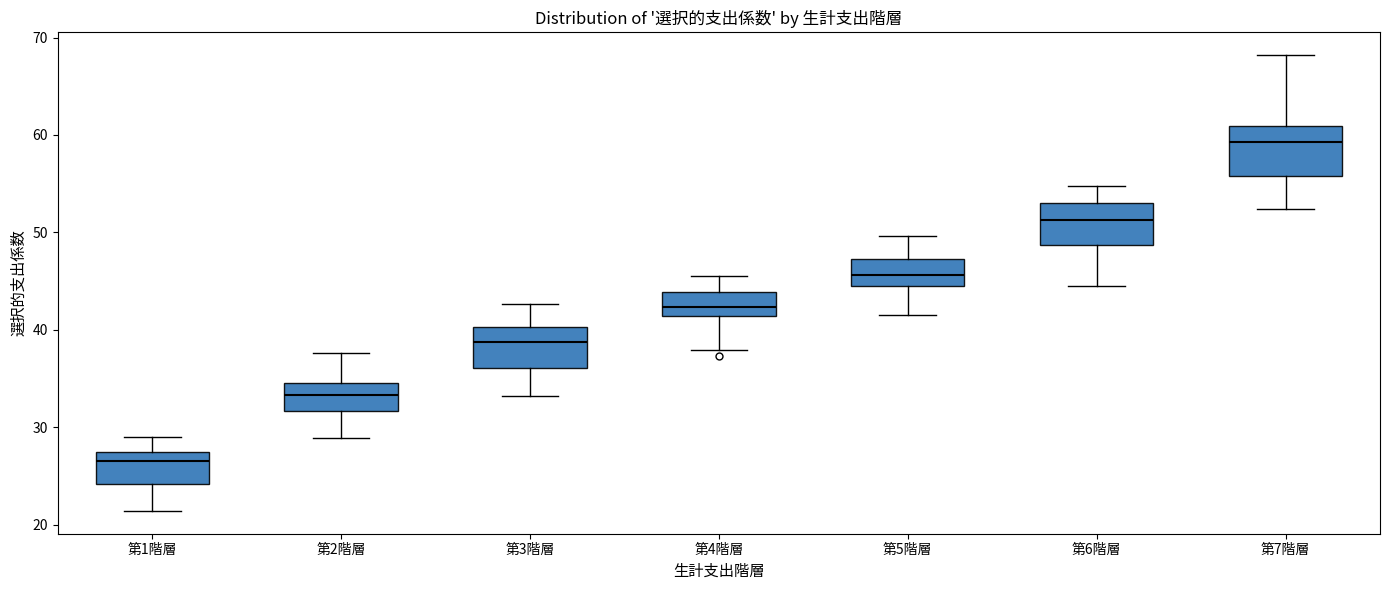

Reading left to right, transcribe this box plot: for each box, give where its median line is, the range the box spans, and where its two whiskers end, as read against the y-axis. The values are not printed on the chart, so give them approximately, as read against the axis.

第1階層: median 27 (just below the box's upper edge), box 24 to 27, whiskers 21 to 29
第2階層: median 33, box 32 to 35, whiskers 29 to 38
第3階層: median 39, box 36 to 40, whiskers 33 to 43
第4階層: median 42, box 41 to 44, whiskers 38 to 46
第5階層: median 46, box 44 to 47, whiskers 42 to 50
第6階層: median 51, box 49 to 53, whiskers 45 to 55
第7階層: median 59, box 56 to 61, whiskers 52 to 68